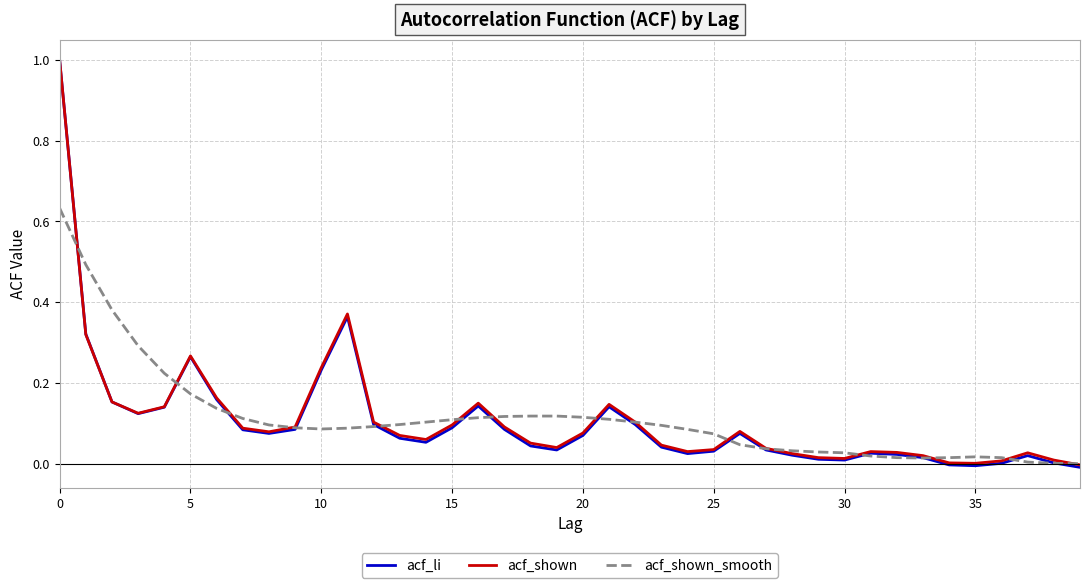

What is the greatest value displayed?

1.0